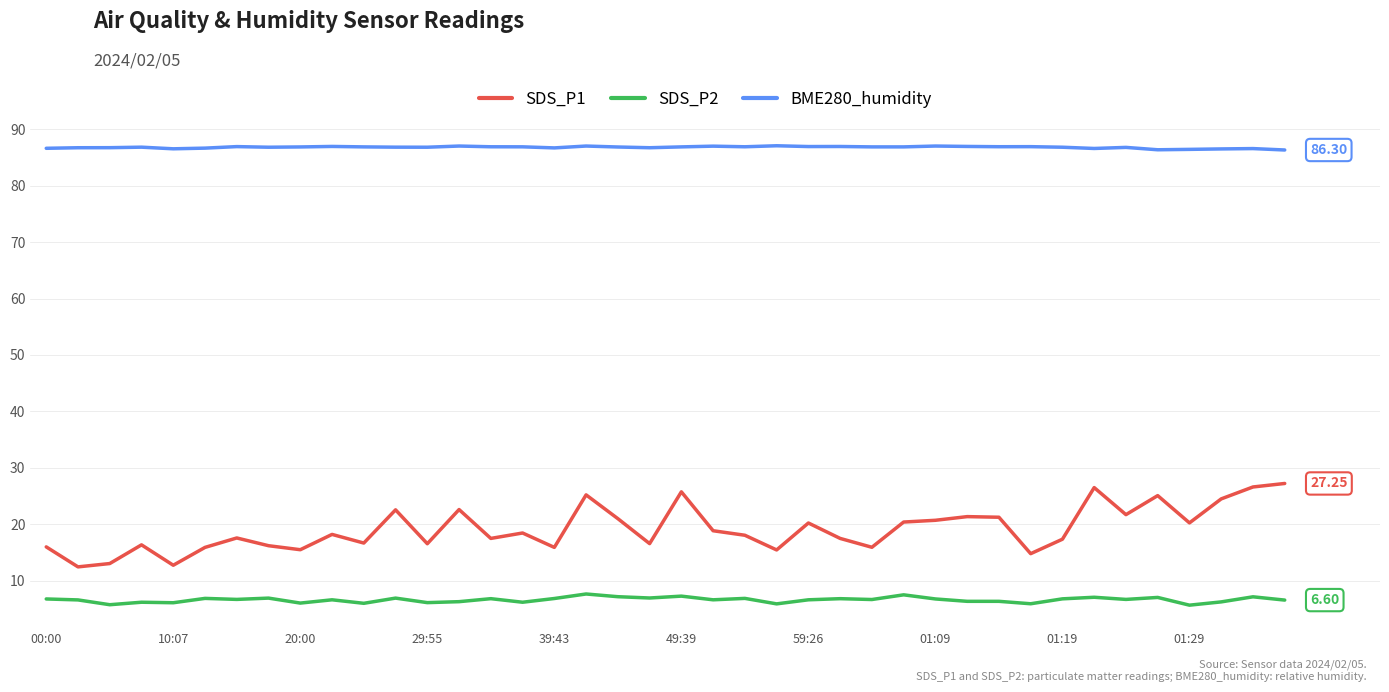

True or false: SDS_P1 and BME280_humidity intersect in this chart.

False